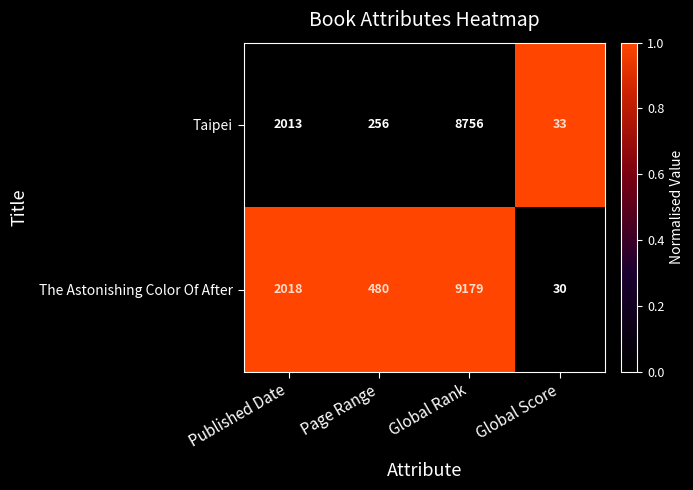

Is it true that The Astonishing Color Of After equals 51 at Global Score?

False